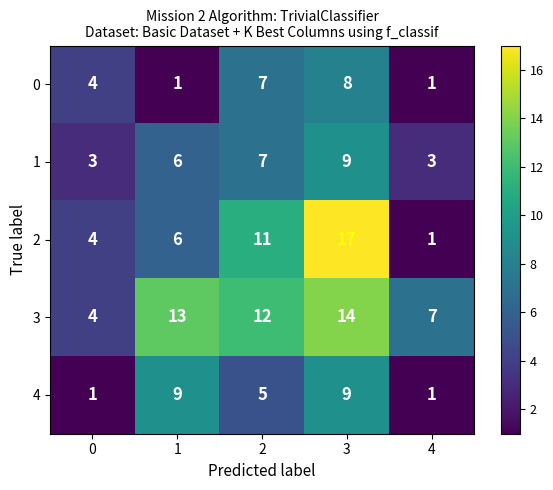

At which category is the sum across all series the highest?

3